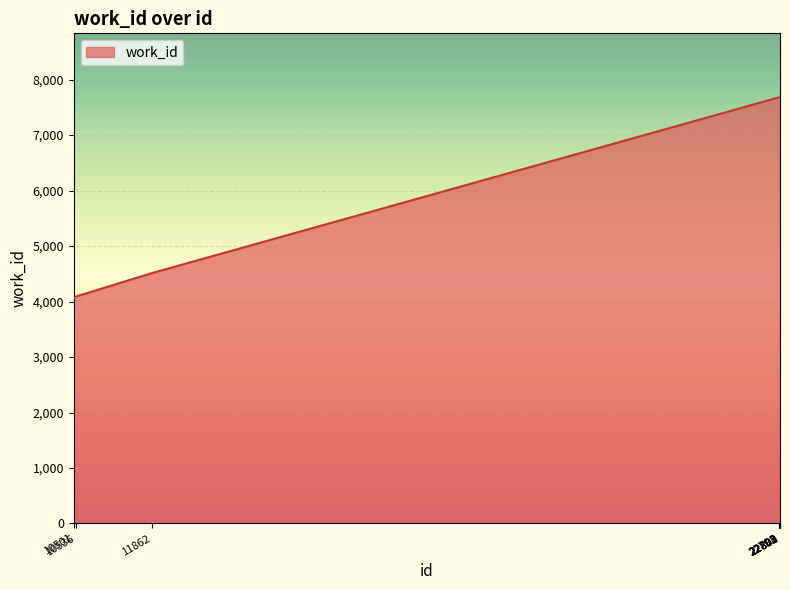

What is the smallest value displayed?

4059